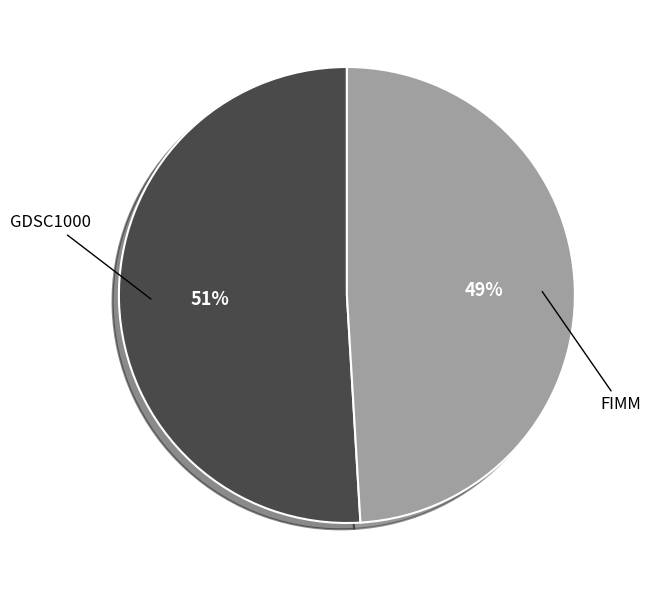

How many segments does this pie chart have?

2